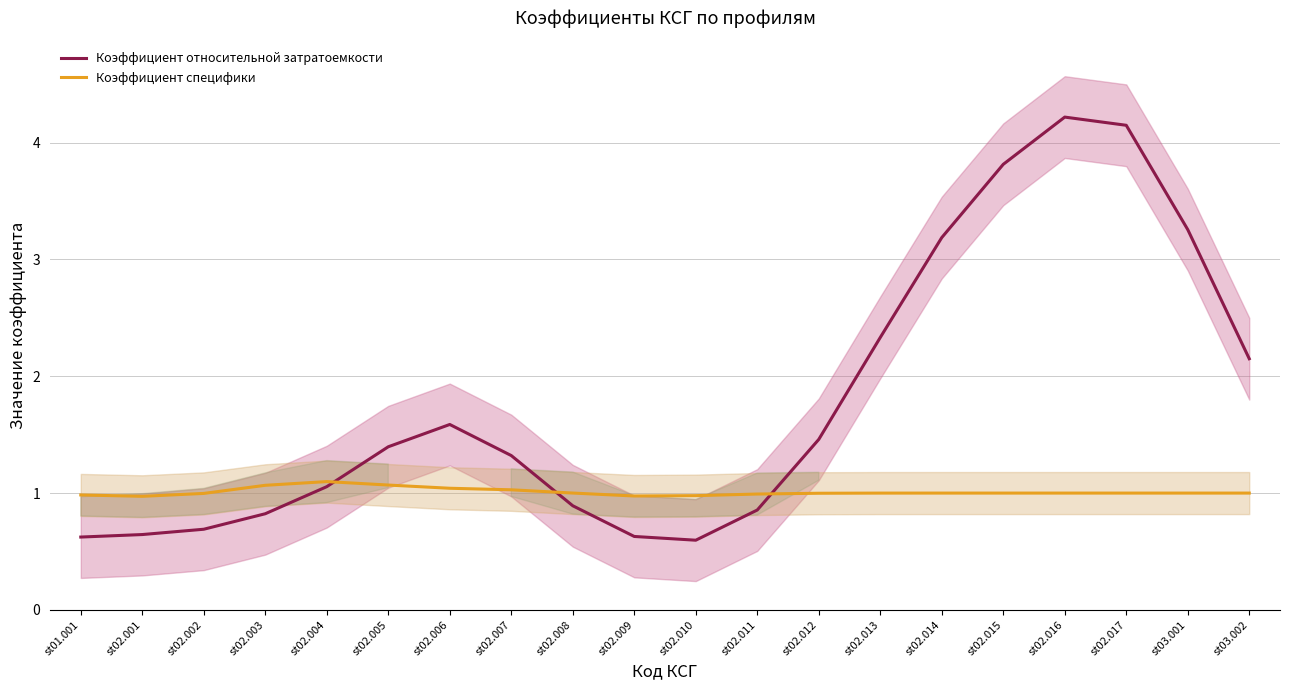

Which series has the largest range (max minus min)?

Коэффициент относительной затратоемкости